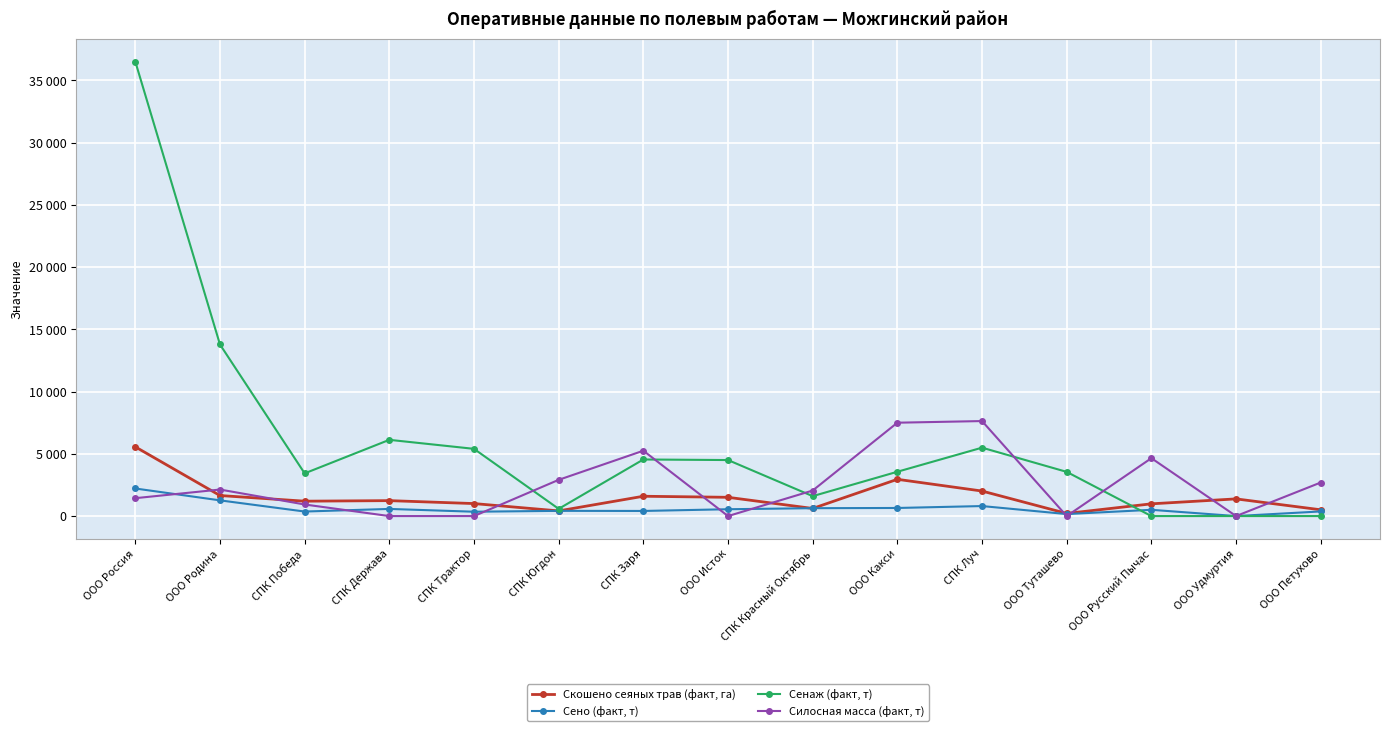

Which series has the widest spread of values?

Сенаж (факт, т)